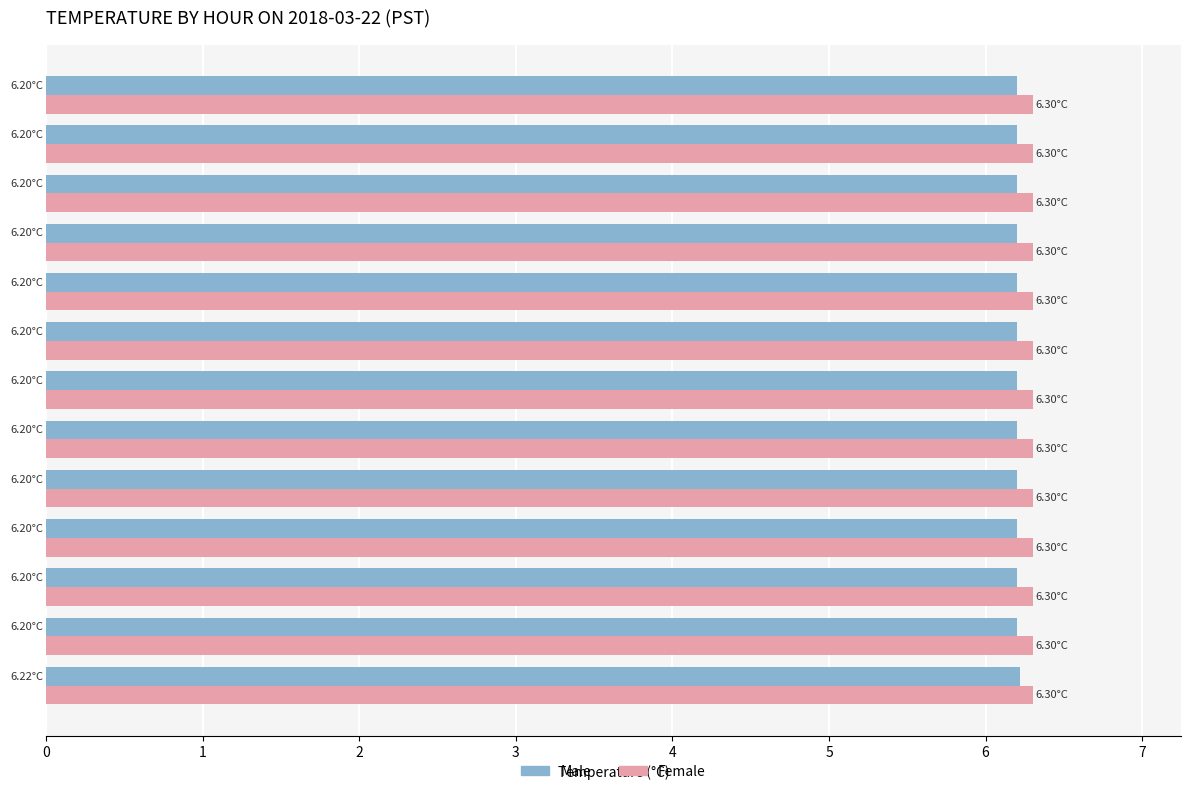

Rank the series by their maximum value, from lowest to highest.

Male, Female